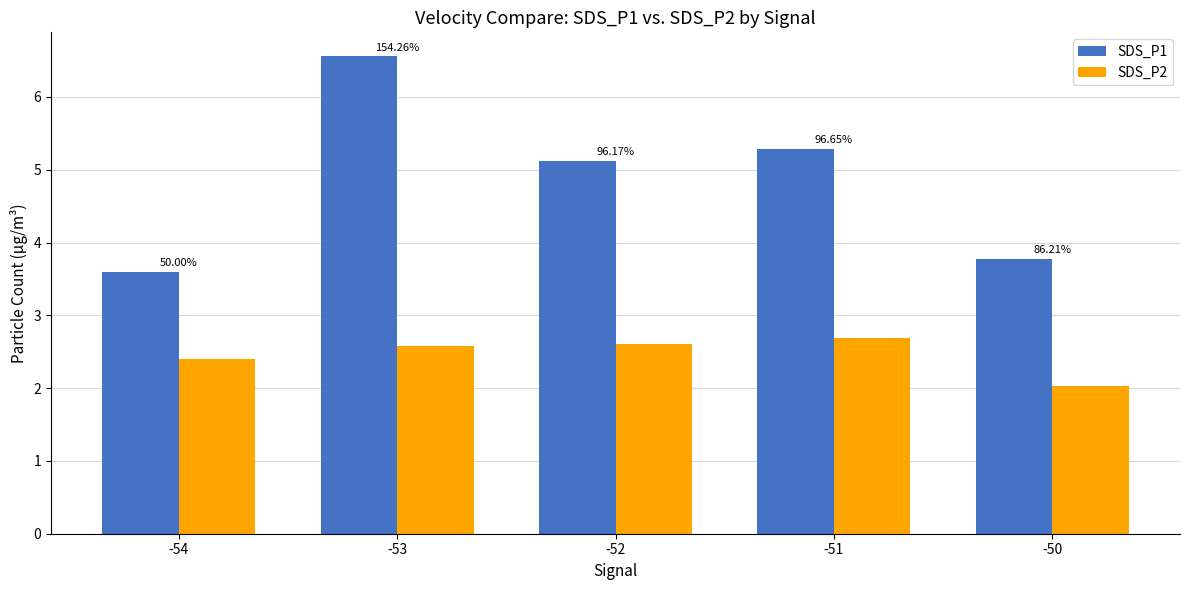

Reading left to right, extract all data points from this chart.

SDS_P1: 3.6	6.6	5.1	5.3	3.8
SDS_P2: 2.4	2.6	2.6	2.7	2.0